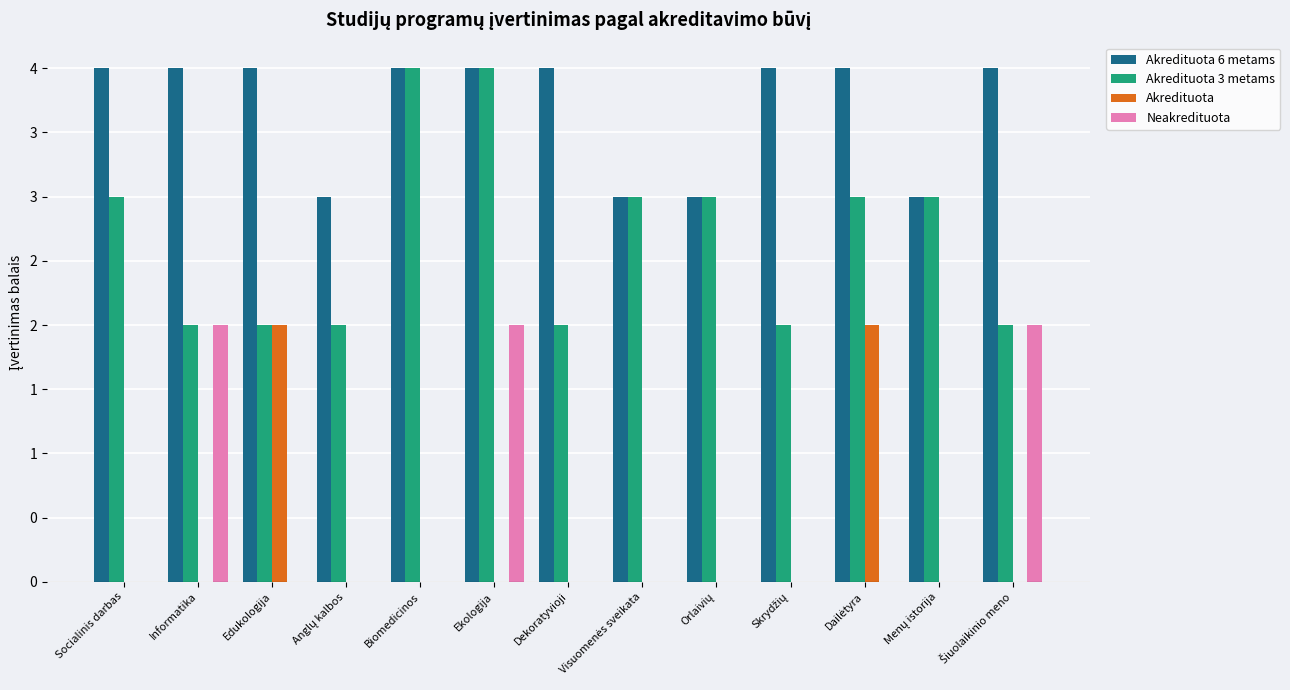

Is it true that Neakredituota equals -1 at Skrydžių?

False